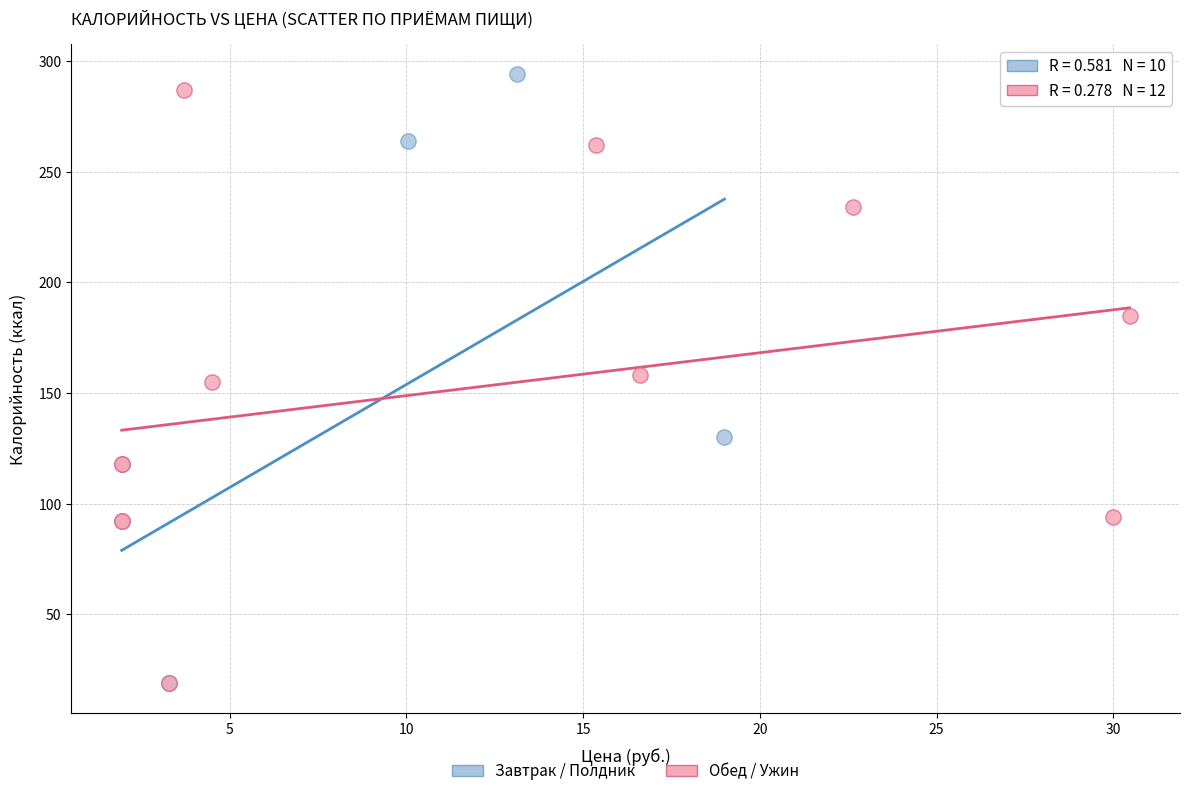

What are all the series names shown in the legend?

Завтрак / Полдник, Обед / Ужин